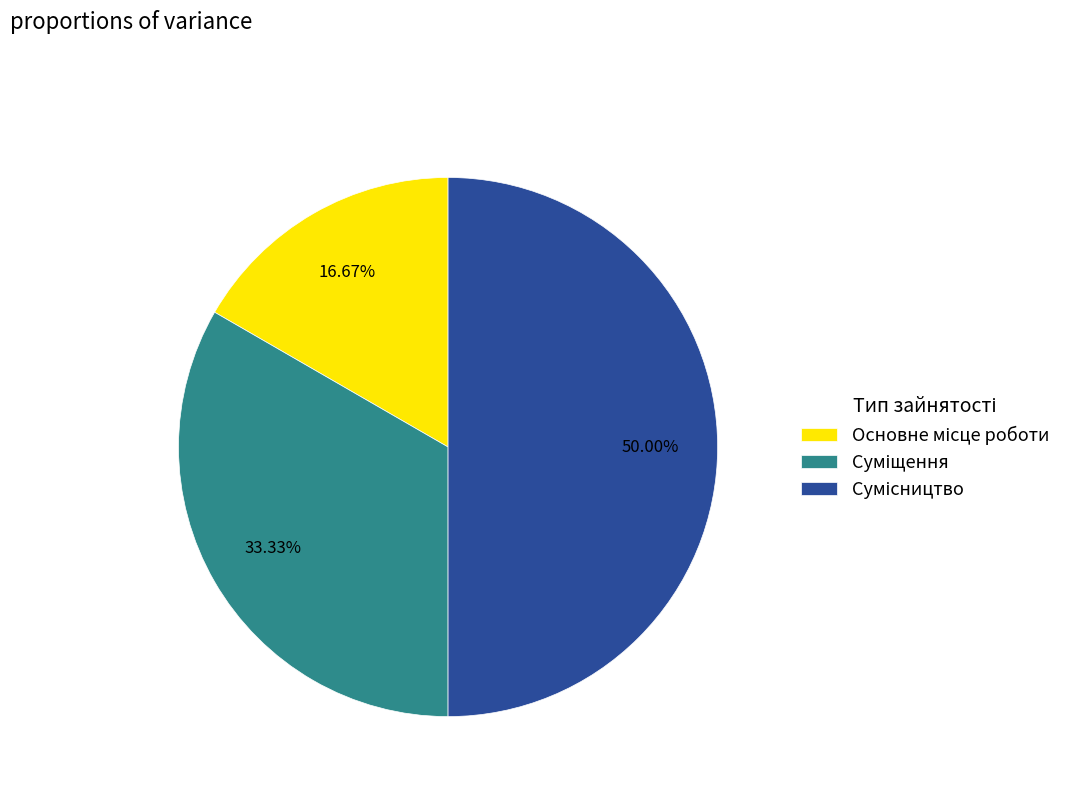

Between Сумісництво and Суміщення, which is larger?

Сумісництво